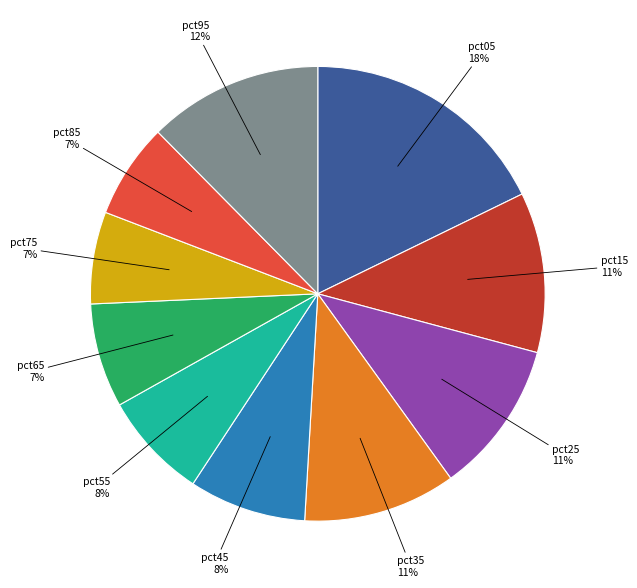

To the nearest percent, what is the average slice percentage?

10%